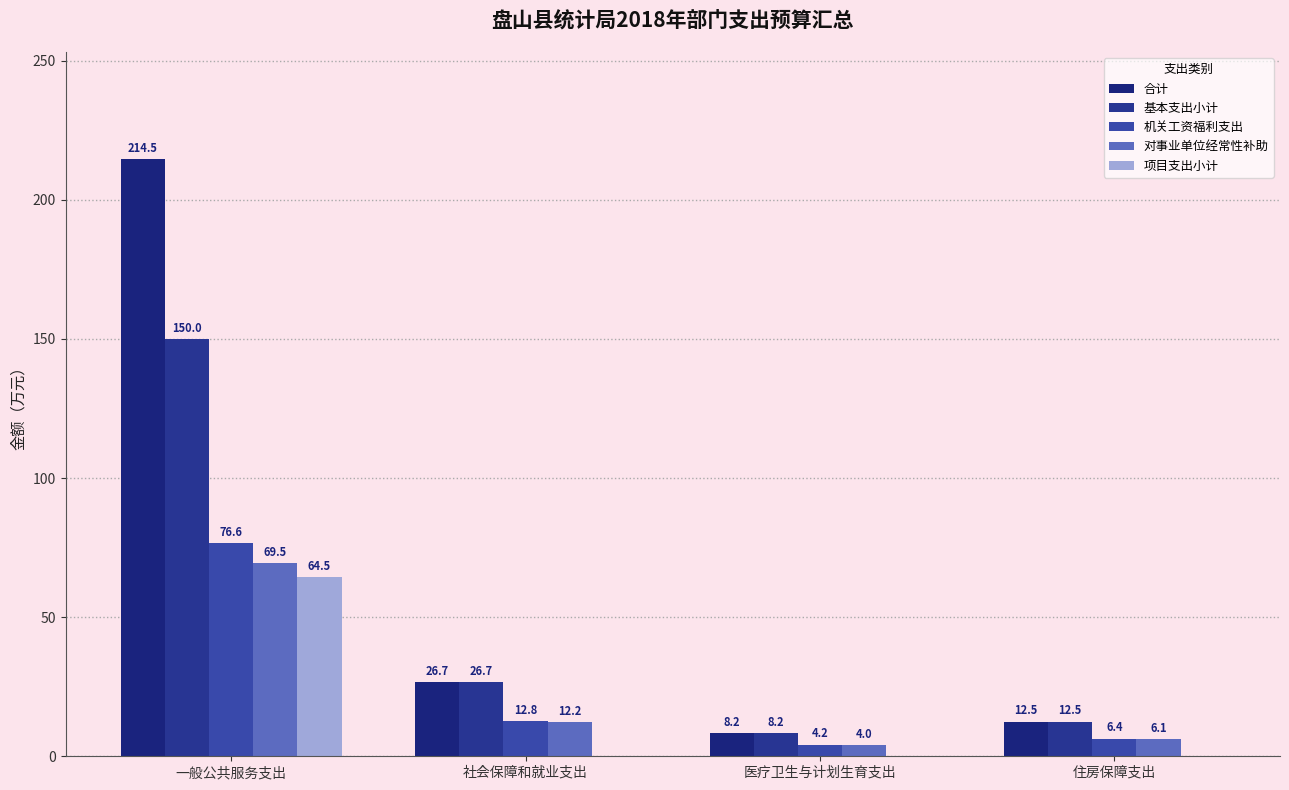

Does the chart contain stacked bars?

No